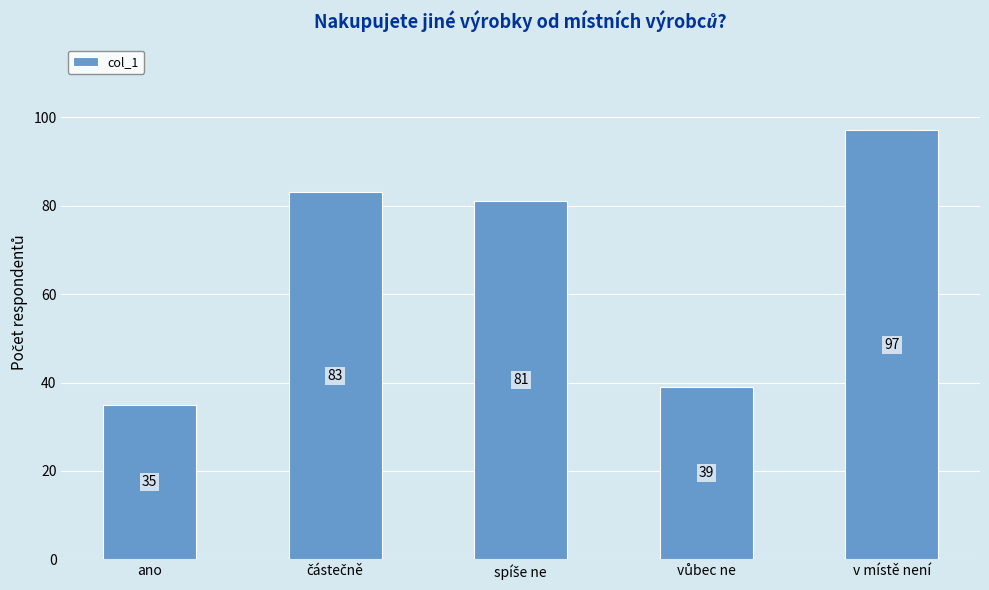

Which category has the highest value across all series?

v místě není